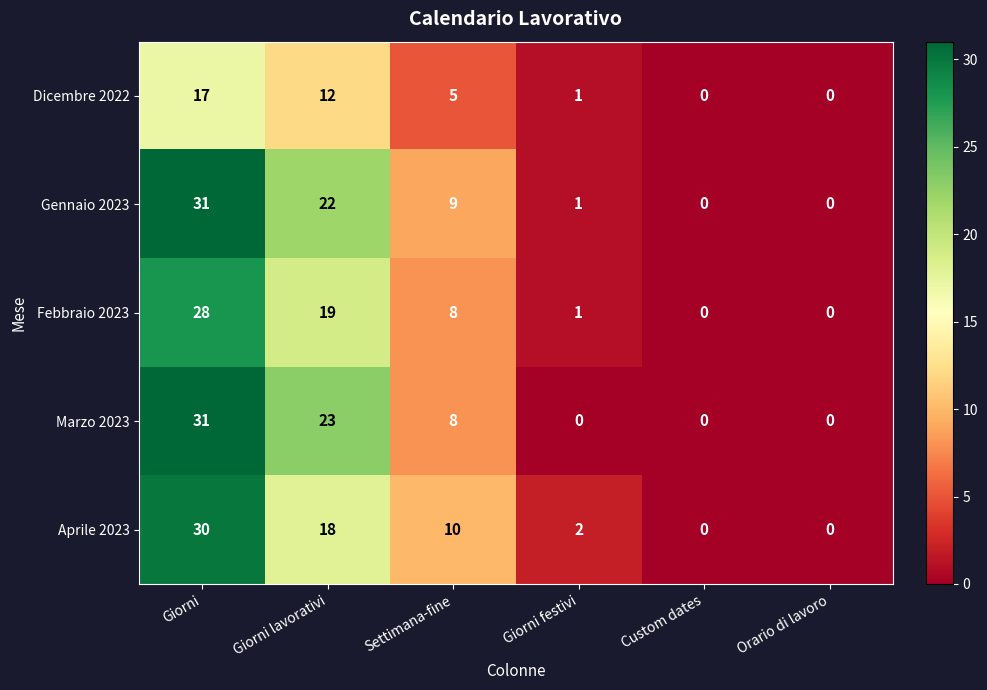

Reading left to right, transcribe all the data shown in this chart.

Dicembre 2022: Giorni=17	Giorni lavorativi=12	Settimana-fine=5	Giorni festivi=1	Custom dates=0	Orario di lavoro=0
Gennaio 2023: Giorni=31	Giorni lavorativi=22	Settimana-fine=9	Giorni festivi=1	Custom dates=0	Orario di lavoro=0
Febbraio 2023: Giorni=28	Giorni lavorativi=19	Settimana-fine=8	Giorni festivi=1	Custom dates=0	Orario di lavoro=0
Marzo 2023: Giorni=31	Giorni lavorativi=23	Settimana-fine=8	Giorni festivi=0	Custom dates=0	Orario di lavoro=0
Aprile 2023: Giorni=30	Giorni lavorativi=18	Settimana-fine=10	Giorni festivi=2	Custom dates=0	Orario di lavoro=0